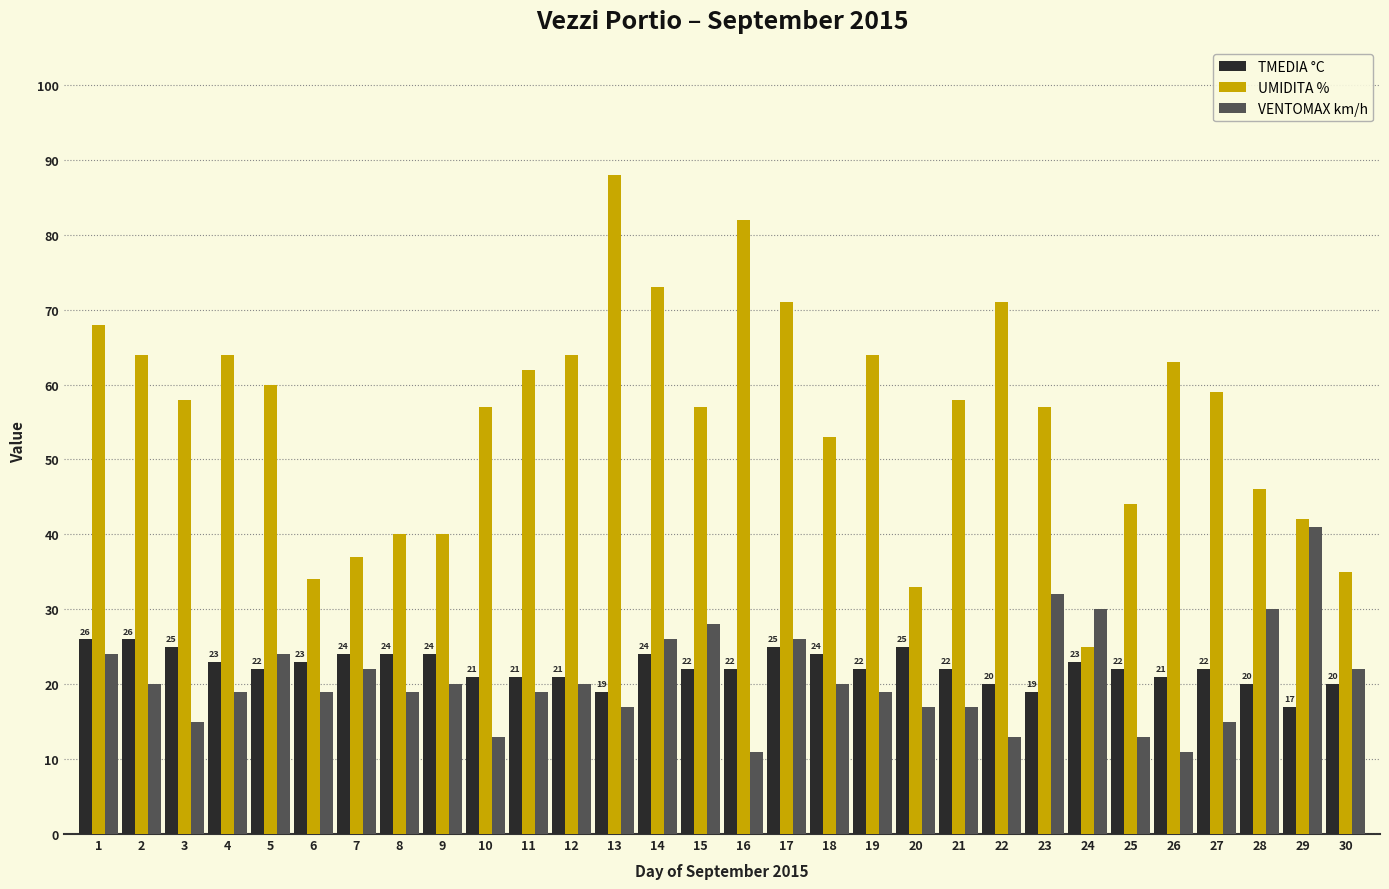

What is the sum of all TMEDIA °C values?

669